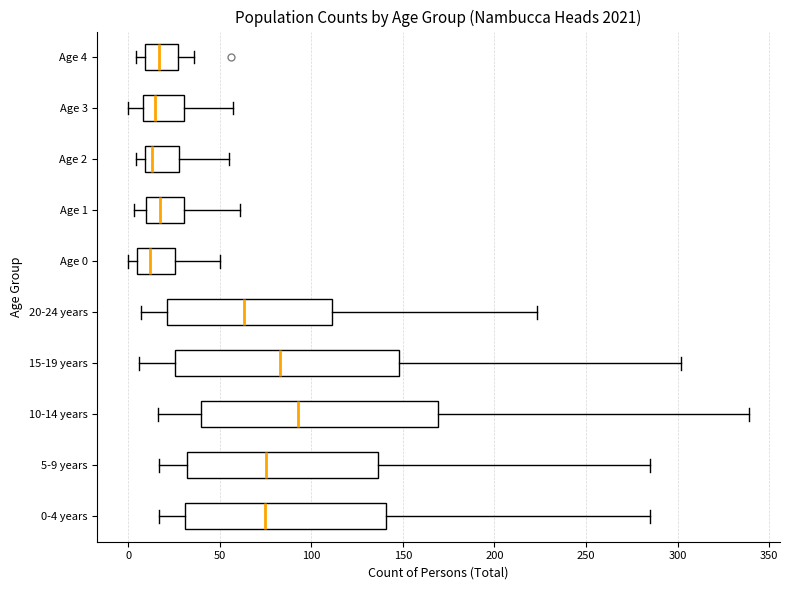

Reading bottom to top, transcribe this box plot: for each box, give where its median line is, the range the box spans, and where its two whiskers end, as read against the x-axis. The values are not printed on the chart, so give them approximately, as read against the axis.

0-4 years: median 75, box 30 to 140, whiskers 15 to 285
5-9 years: median 75, box 30 to 135, whiskers 15 to 285
10-14 years: median 95, box 40 to 170, whiskers 15 to 340
15-19 years: median 85, box 25 to 150, whiskers 5 to 300
20-24 years: median 65, box 20 to 110, whiskers 5 to 225
Age 0: median 10, box 5 to 25, whiskers 0 to 50
Age 1: median 20, box 10 to 30, whiskers 5 to 60
Age 2: median 15, box 10 to 30, whiskers 5 to 55
Age 3: median 15, box 10 to 30, whiskers 0 to 55
Age 4: median 15, box 10 to 25, whiskers 5 to 35